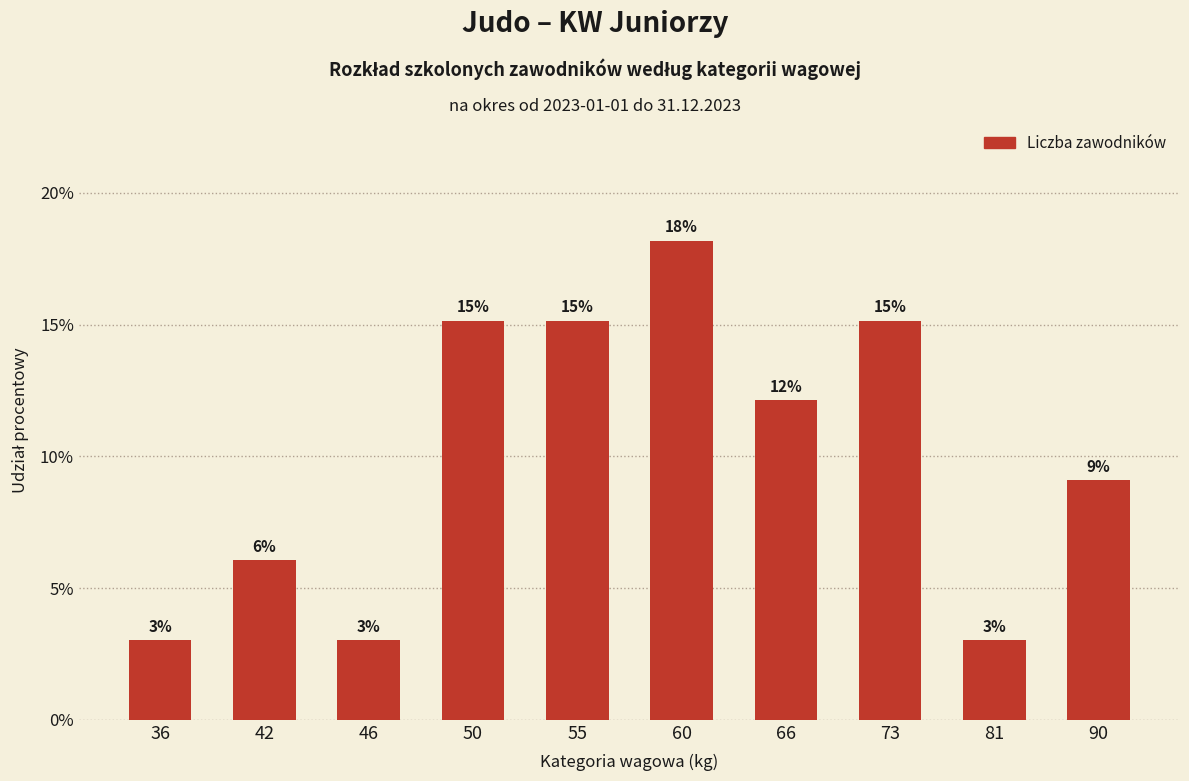

Does the chart contain any negative values?

No